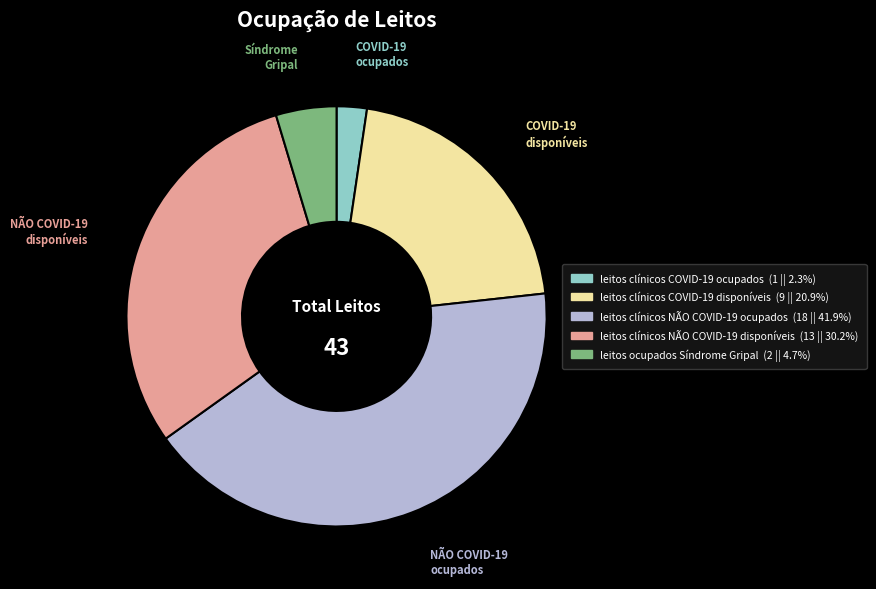

Is there any slice that represents more than half of the pie?

No